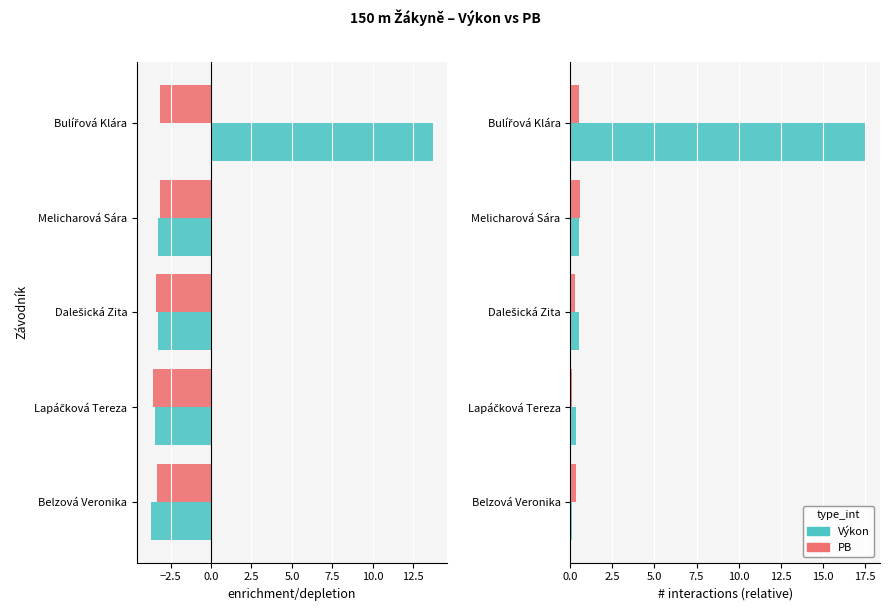

What are all the series names shown in the legend?

Výkon, PB